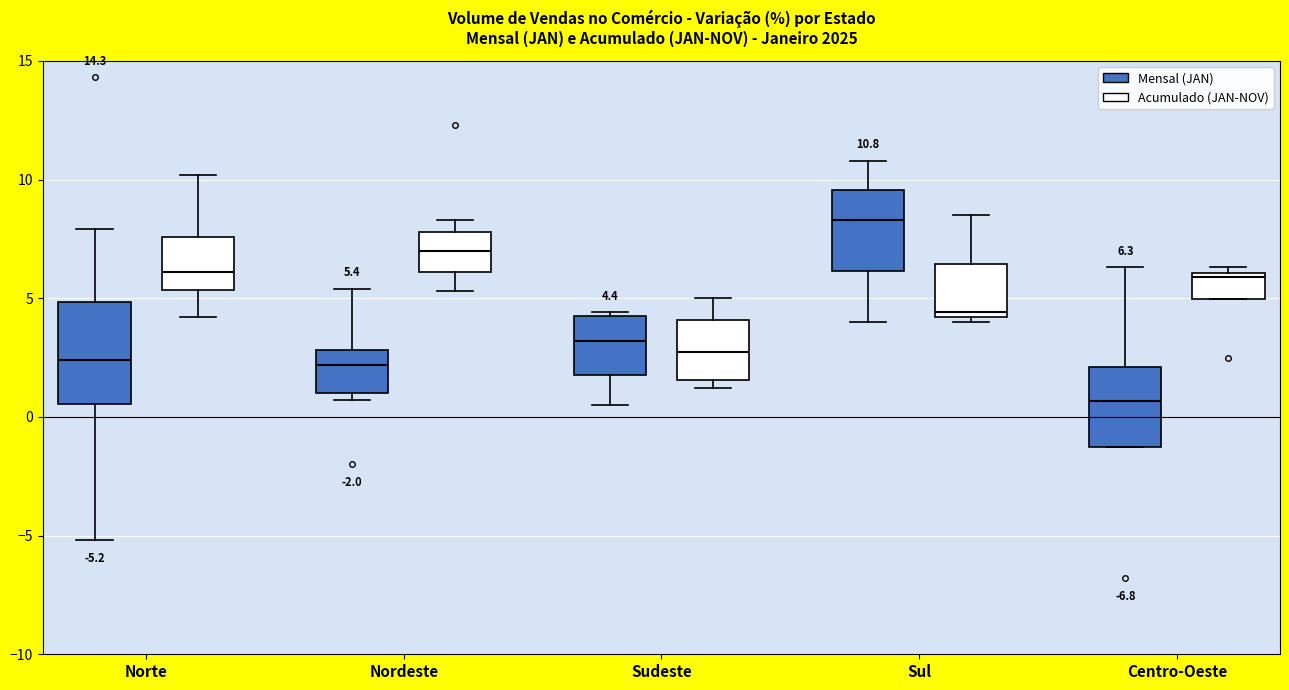

Which box is the tallest, from its lower edge to its upper edge?

Norte (Mensal (JAN))